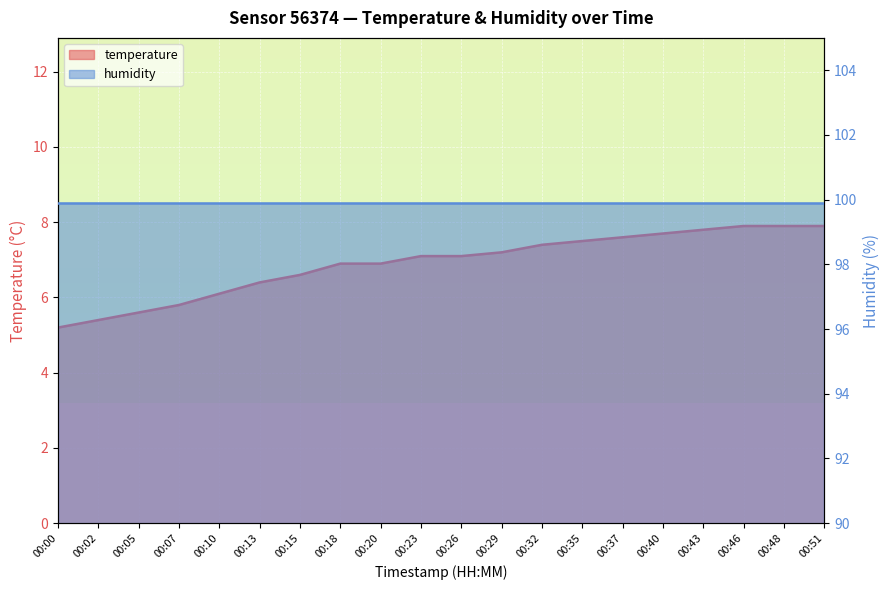

What is the value of the 3rd point from the left?

5.6